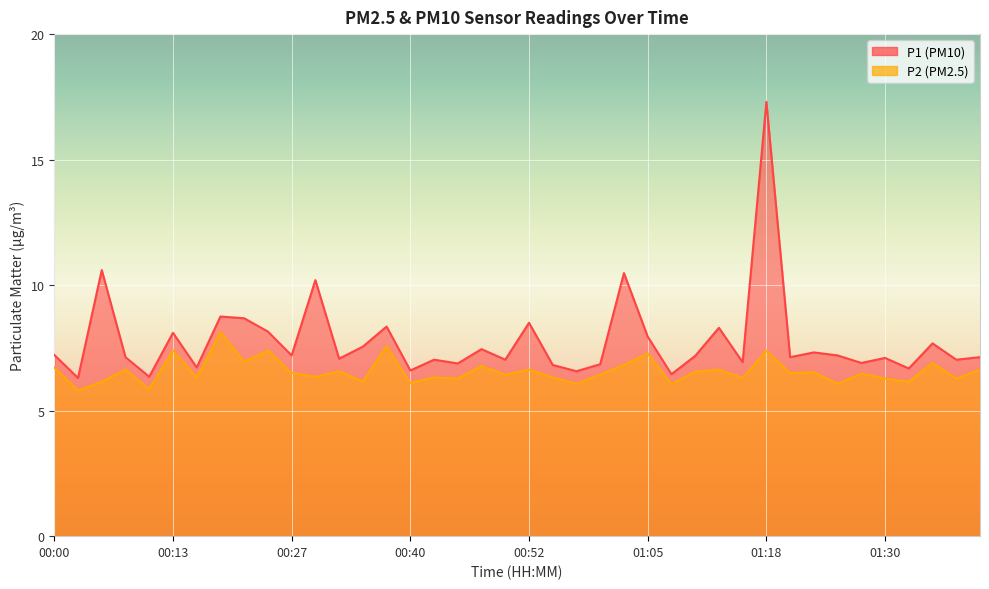

What is the lowest value of the P1 series?

6.3